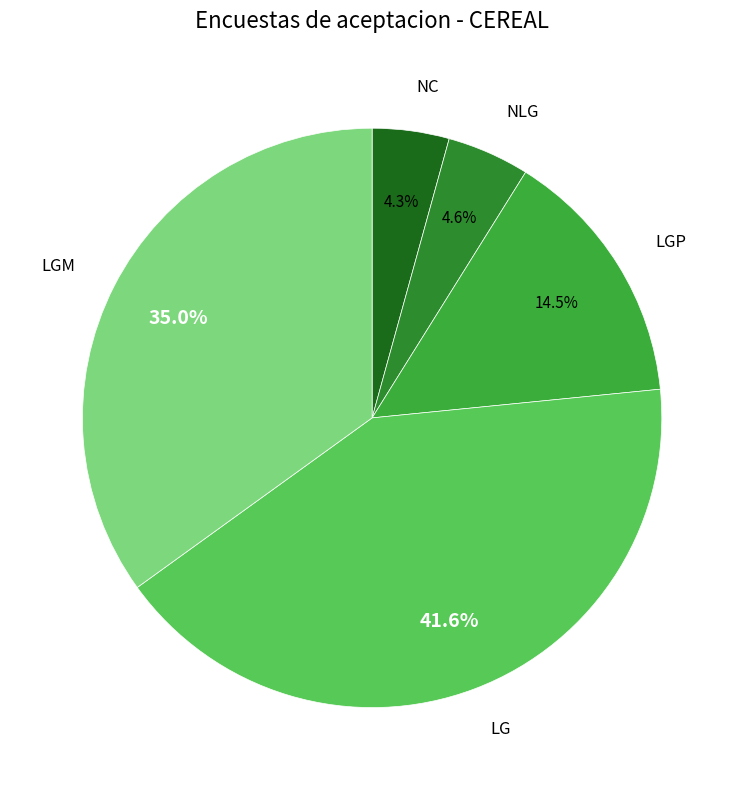

How many segments does this pie chart have?

5